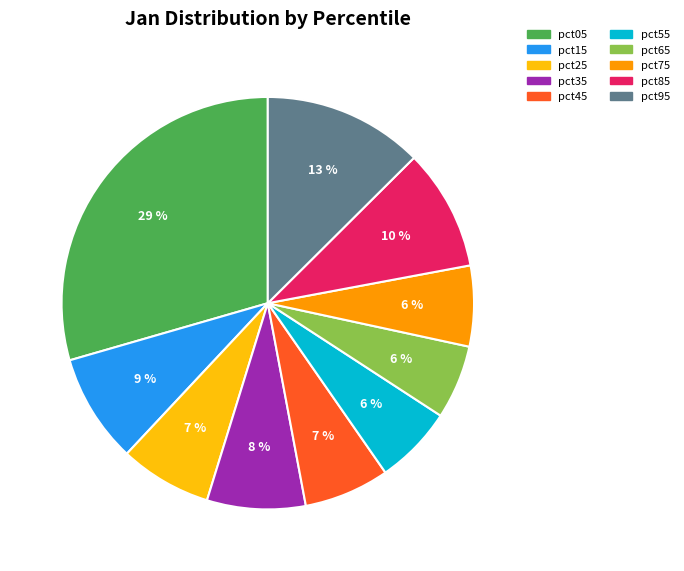

How many segments does this pie chart have?

10